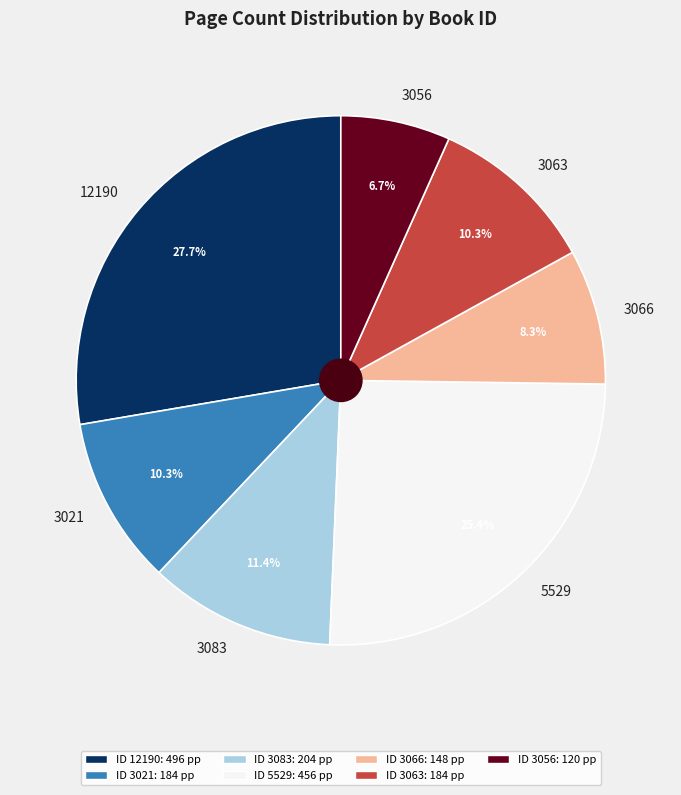

Is 3083 the majority of the pie?

No